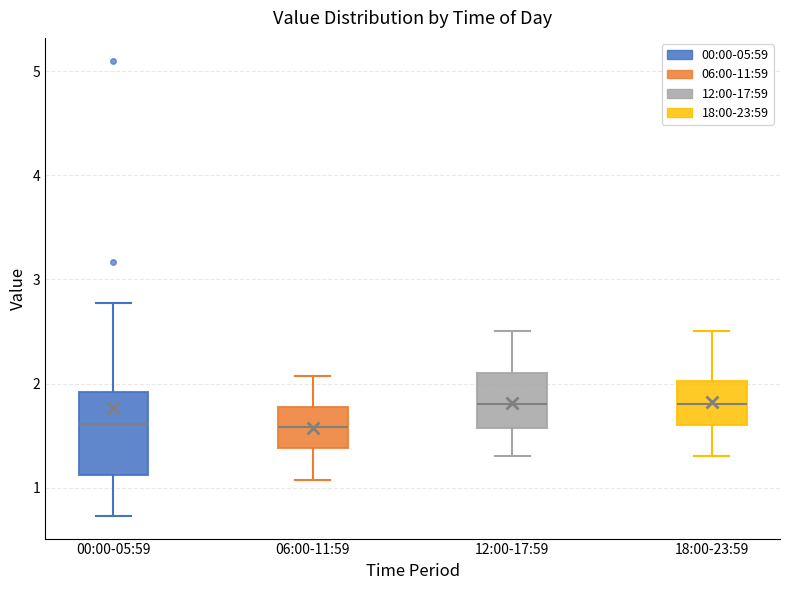

Reading left to right, read every box against the y-axis: the position of its median line, the range the box covers, and the ends of its whiskers. The values are not printed on the chart, so give them approximately, as read against the axis.

00:00-05:59: median 1.6, box 1.1 to 1.9, whiskers 0.7 to 2.8
06:00-11:59: median 1.6, box 1.4 to 1.8, whiskers 1.1 to 2.1
12:00-17:59: median 1.8, box 1.6 to 2.1, whiskers 1.3 to 2.5
18:00-23:59: median 1.8, box 1.6 to 2.0, whiskers 1.3 to 2.5